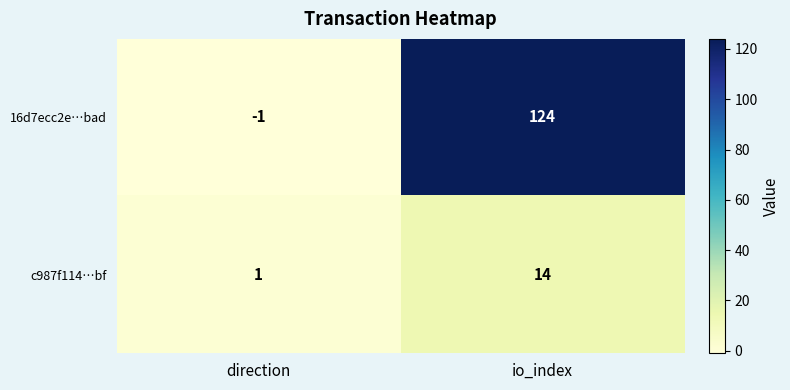

Rank the series by their maximum value, from highest to lowest.

16d7ecc2e…bad, c987f114…bf